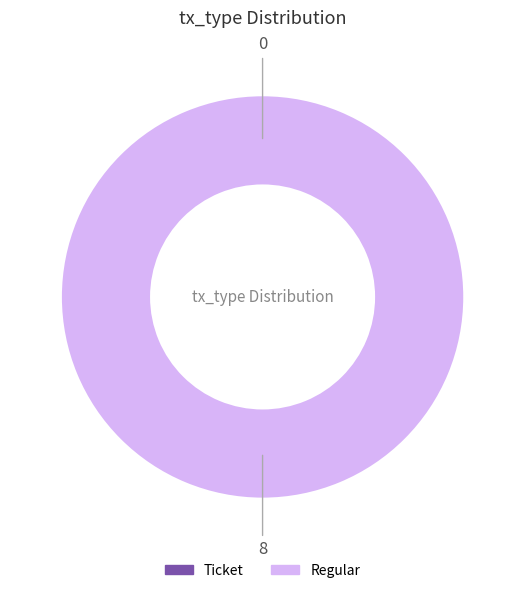

To the nearest percent, what is the combined percentage of Regular (io_index=8) and Ticket (io_index=0)?

100%